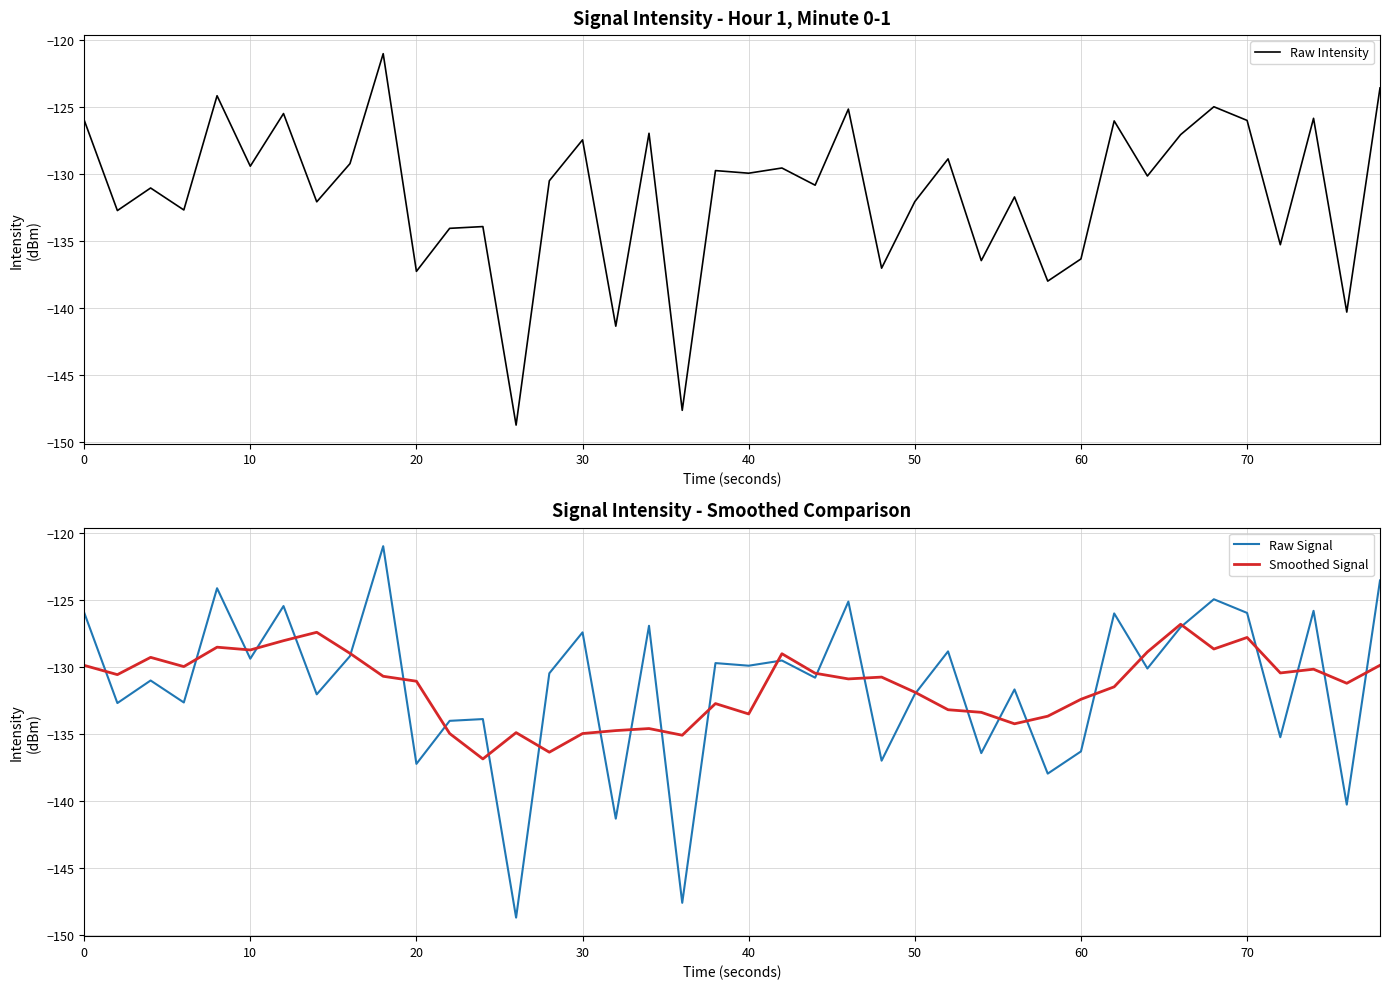

What is the minimum value for Raw Signal?

-148.7